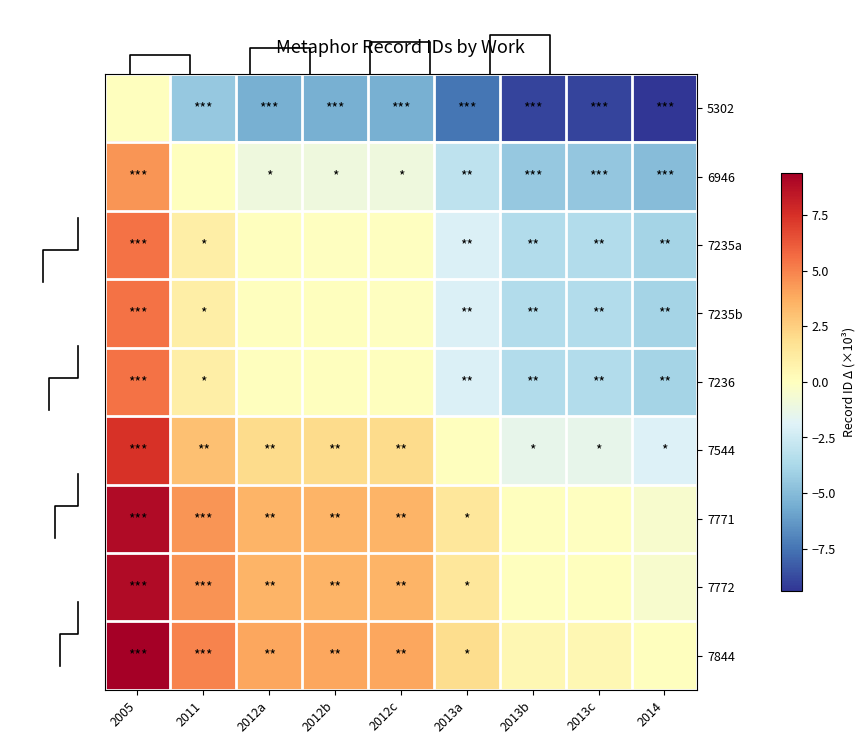

What is the greatest value displayed?

9.4